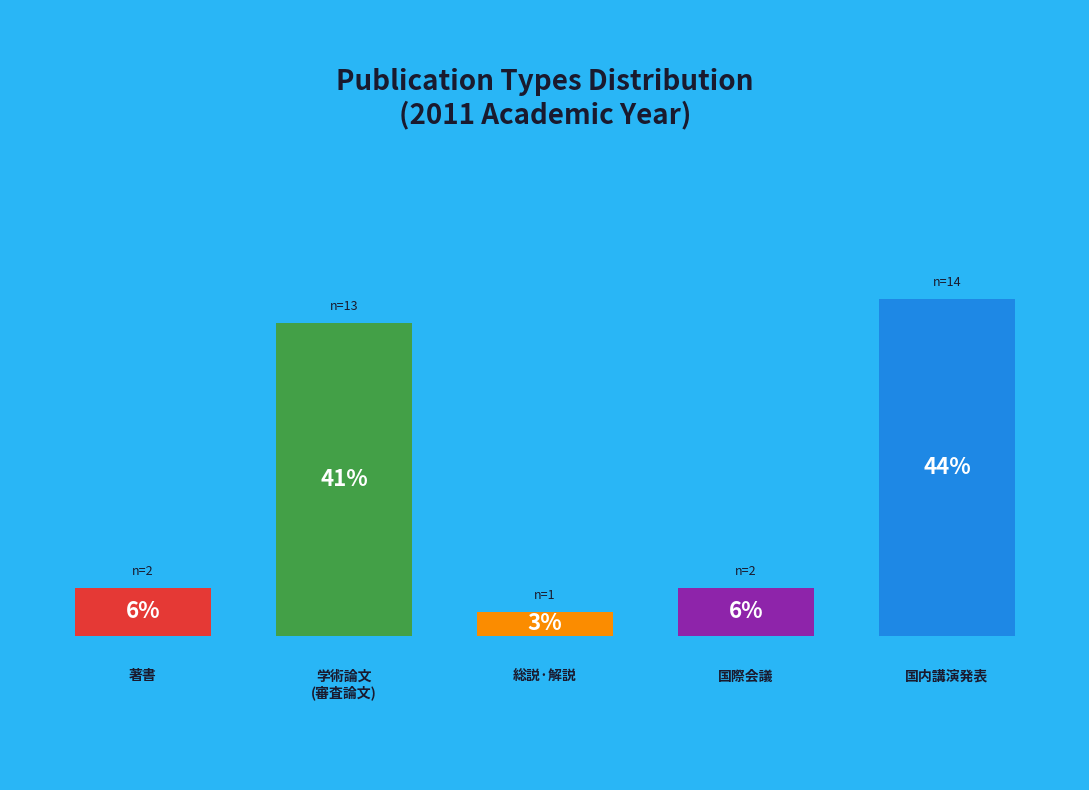

Combined, do 総説・解説 and 国内講演発表 account for over 50%?

No